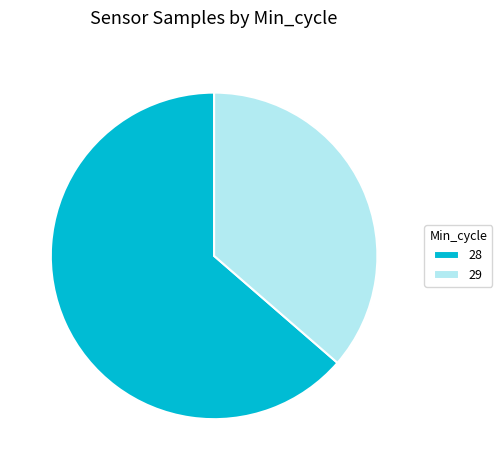

Is there any slice that represents more than half of the pie?

Yes